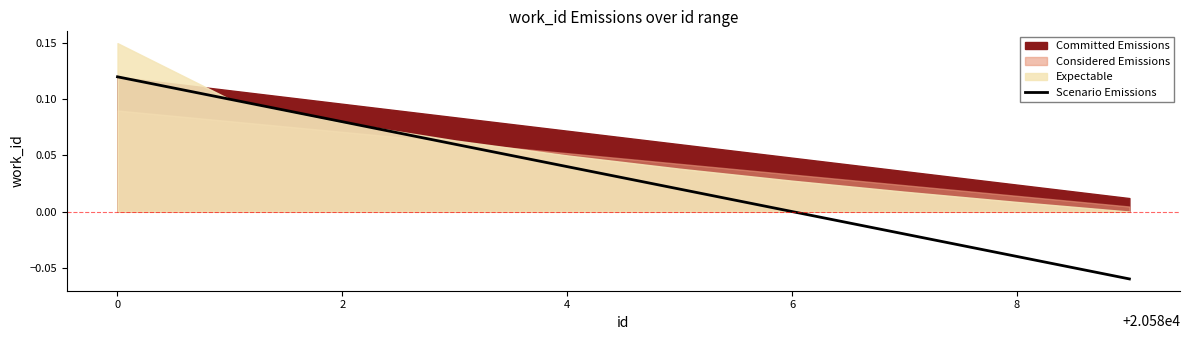

How many values are below zero?

3